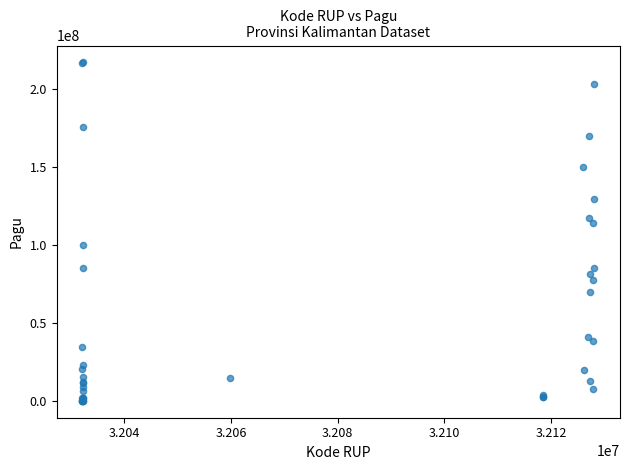

What Y value in the scatter plot is closest to 108830000?

114296000